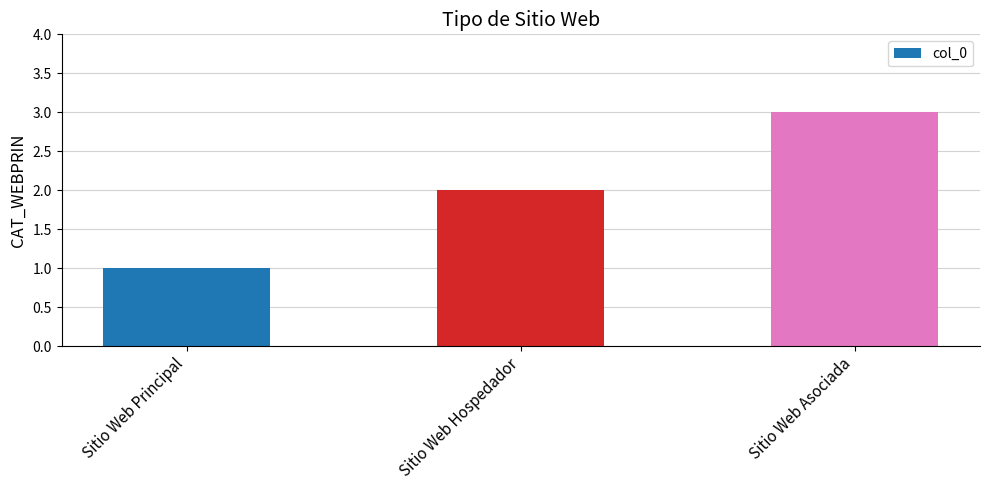

Between Sitio Web Principal and Sitio Web Hospedador, which is larger?

Sitio Web Hospedador